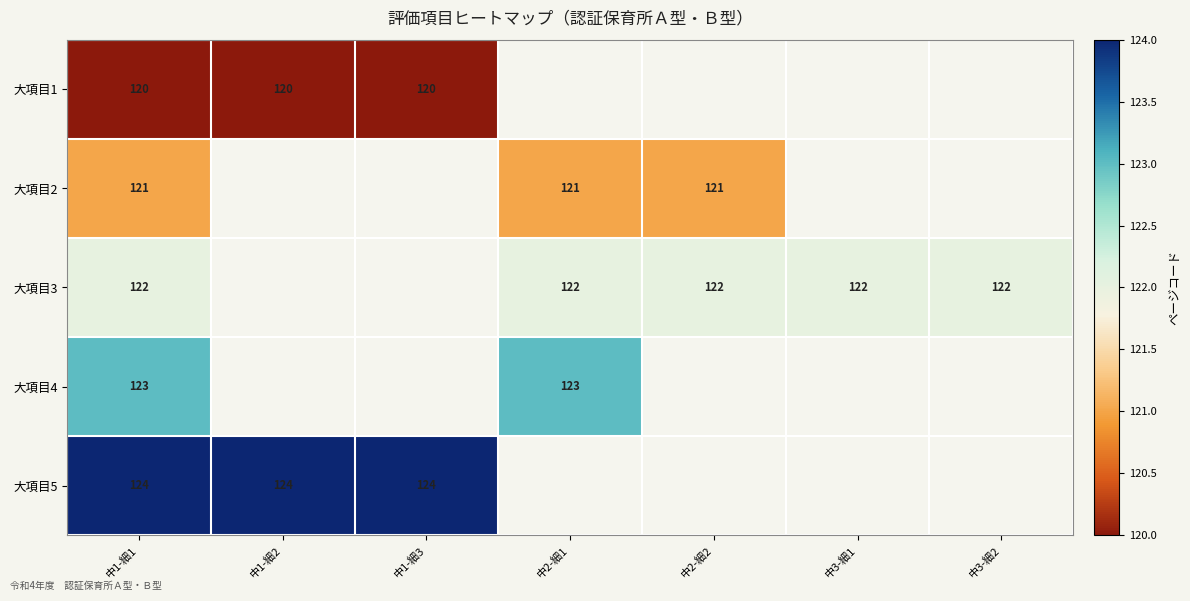

Is it true that 大項目3 equals 122 at 中3-細2?

True